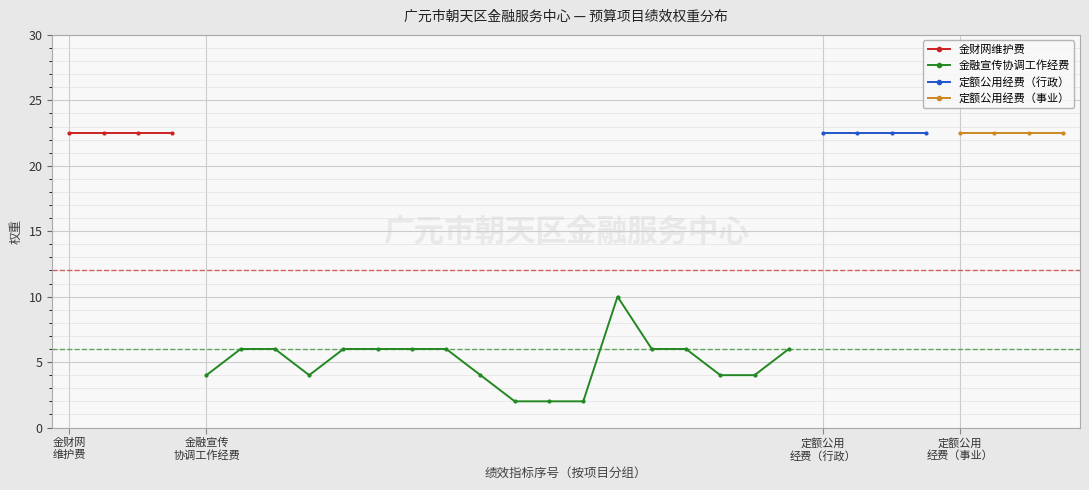

Between 17 and 定额公用
经费（行政）, which is larger?

定额公用
经费（行政）